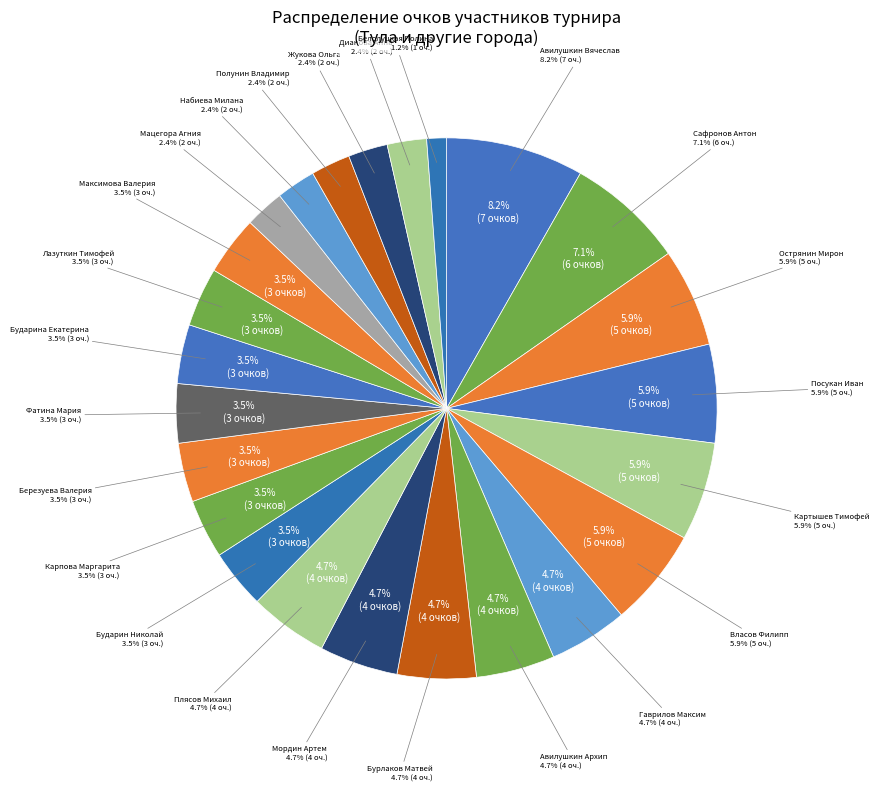

What percentage is NOT represented by Плясов Михаил?

95.3%